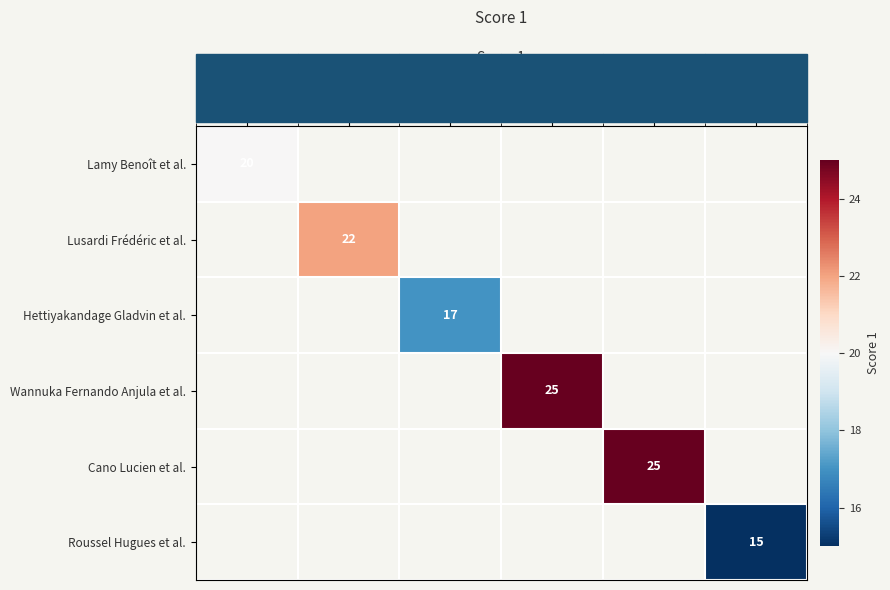

How many data points does each series have?

6